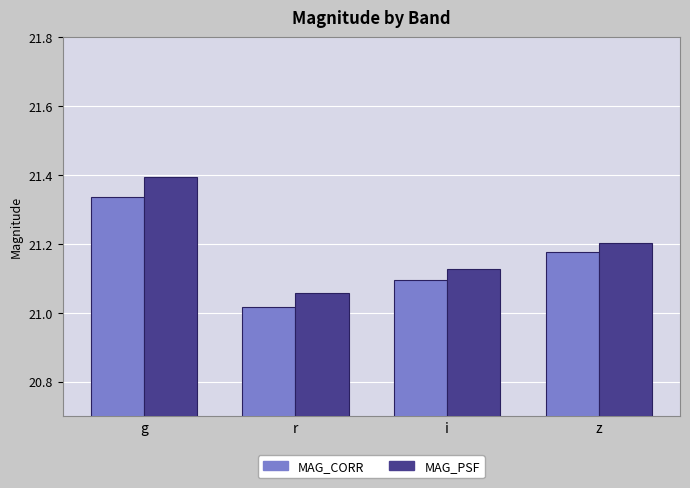

The MAG_CORR series shows 21.1 at i. True or false?

True